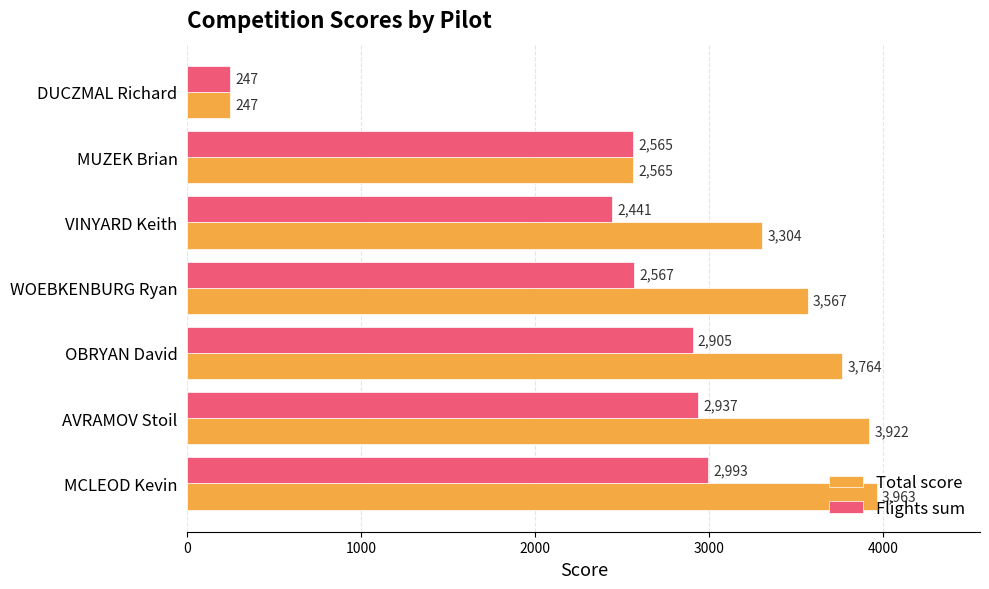

Is it true that Total score equals 3304 at VINYARD Keith?

True